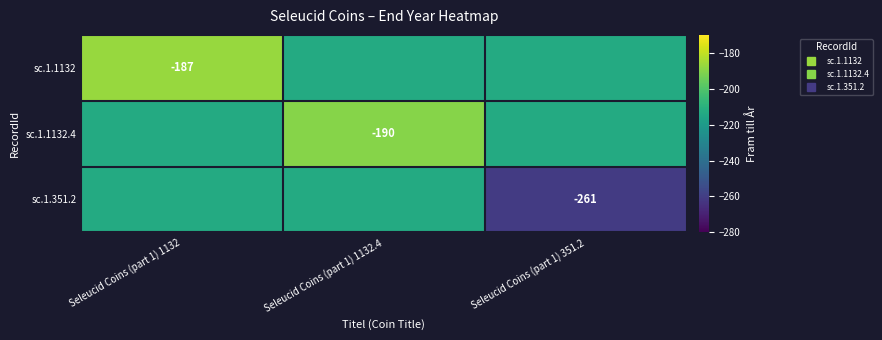

At which label does sc.1.351.2 reach its minimum?

Seleucid Coins (part 1) 351.2